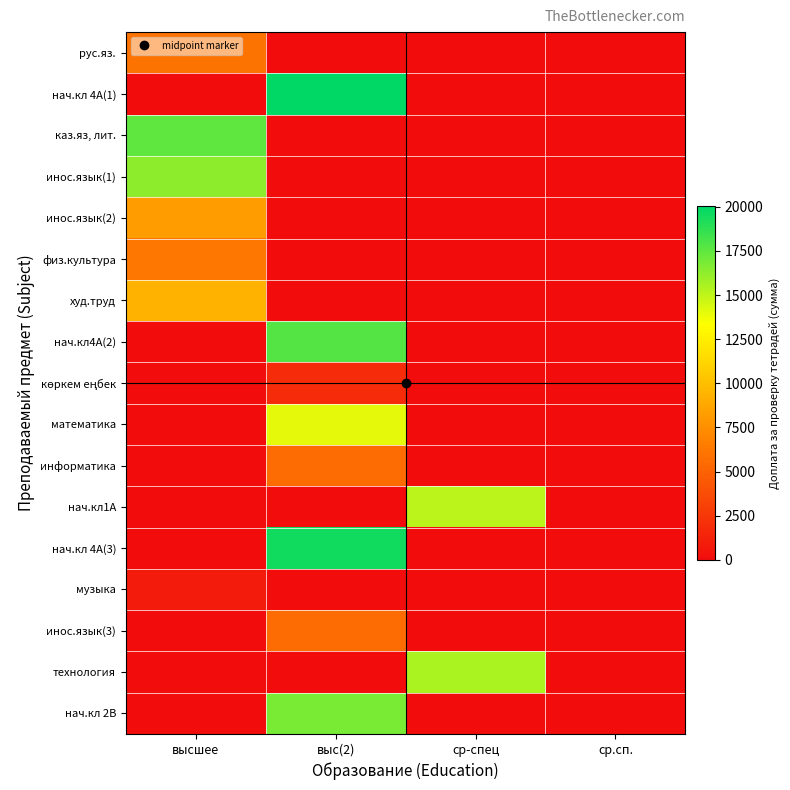

List the series in order of their peak value, lowest first.

музыка, көркем еңбек, информатика, инос.язык(3), рус.яз., физ.культура, инос.язык(2), худ.труд, математика, нач.кл1А, технология, инос.язык(1), нач.кл 2В, каз.яз, лит., нач.кл4А(2), нач.кл 4А(3), нач.кл 4А(1)